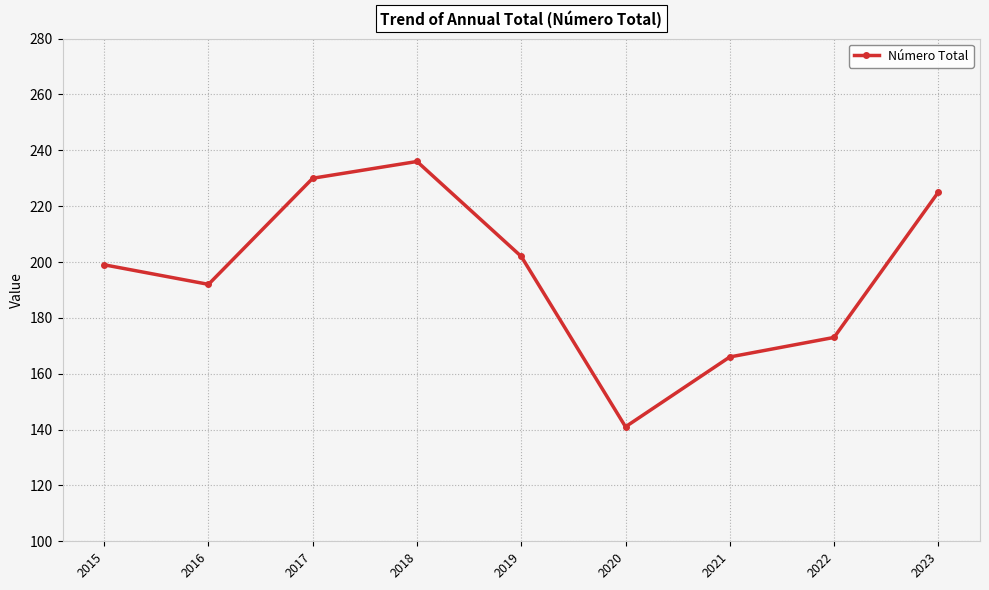

Between 2023 and 2015, which is larger?

2023